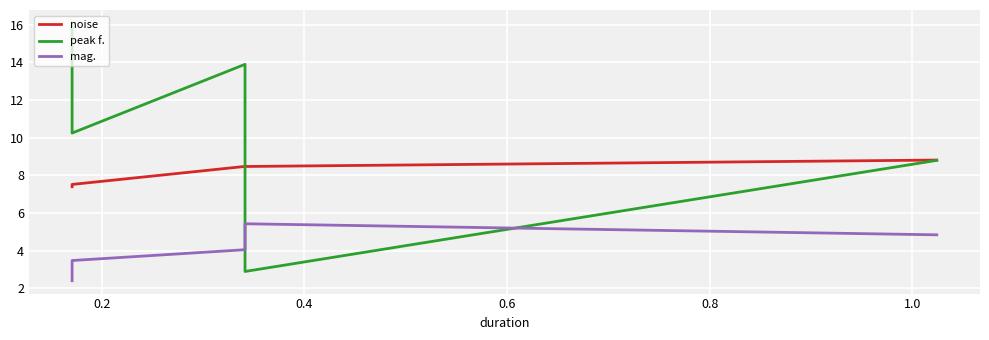

What are all the series names shown in the legend?

noise, peak f., mag.